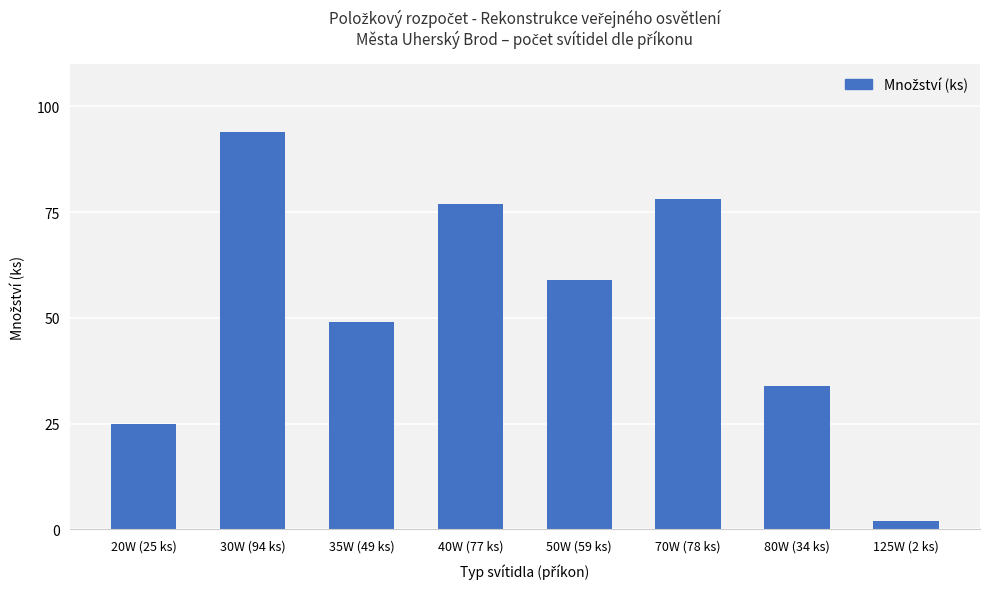

What is the value of the 7th bar from the left?

34